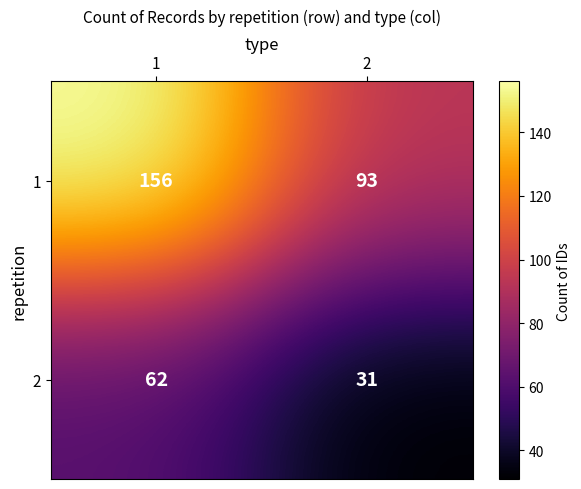

What is the highest value of the 1 series?

156